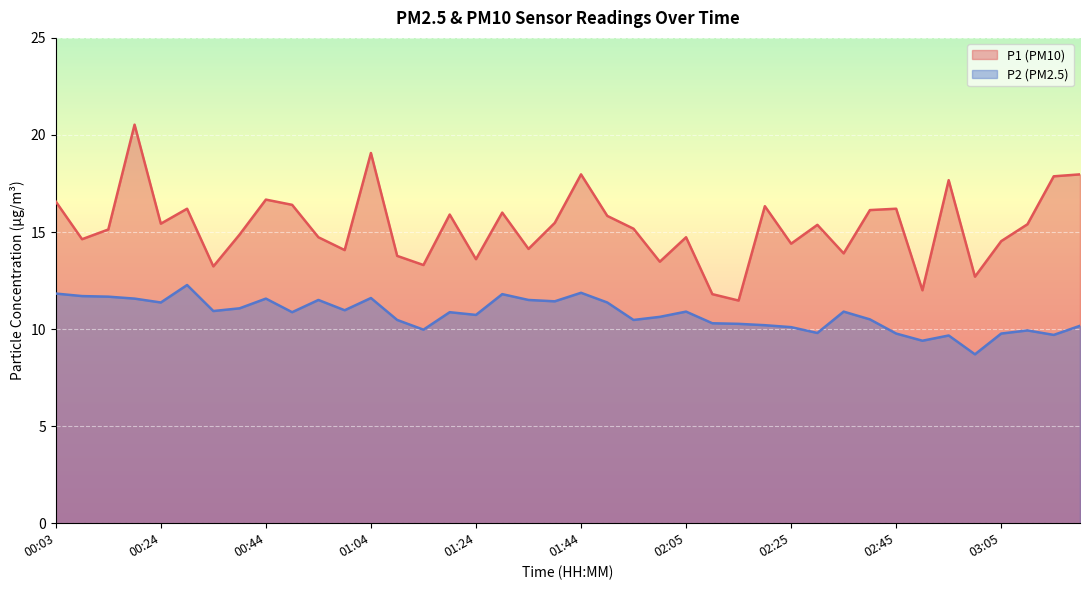

True or false: P1 and P2 intersect in this chart.

False